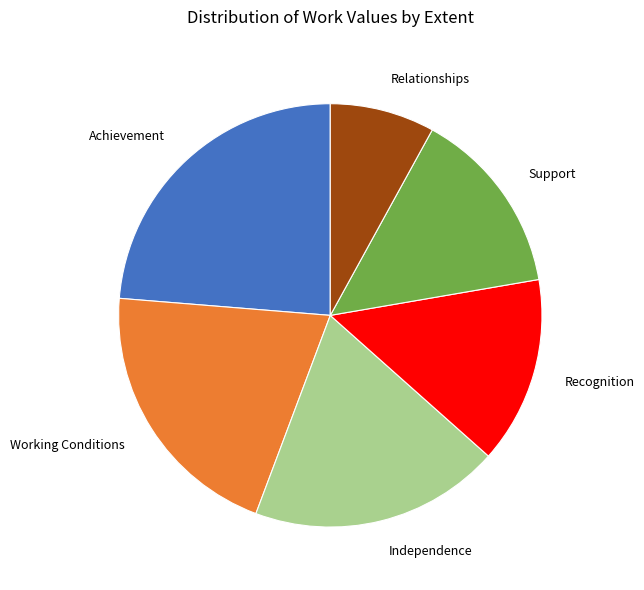

Approximately how many times larger is the value at Working Conditions compared to Achievement?

0.9